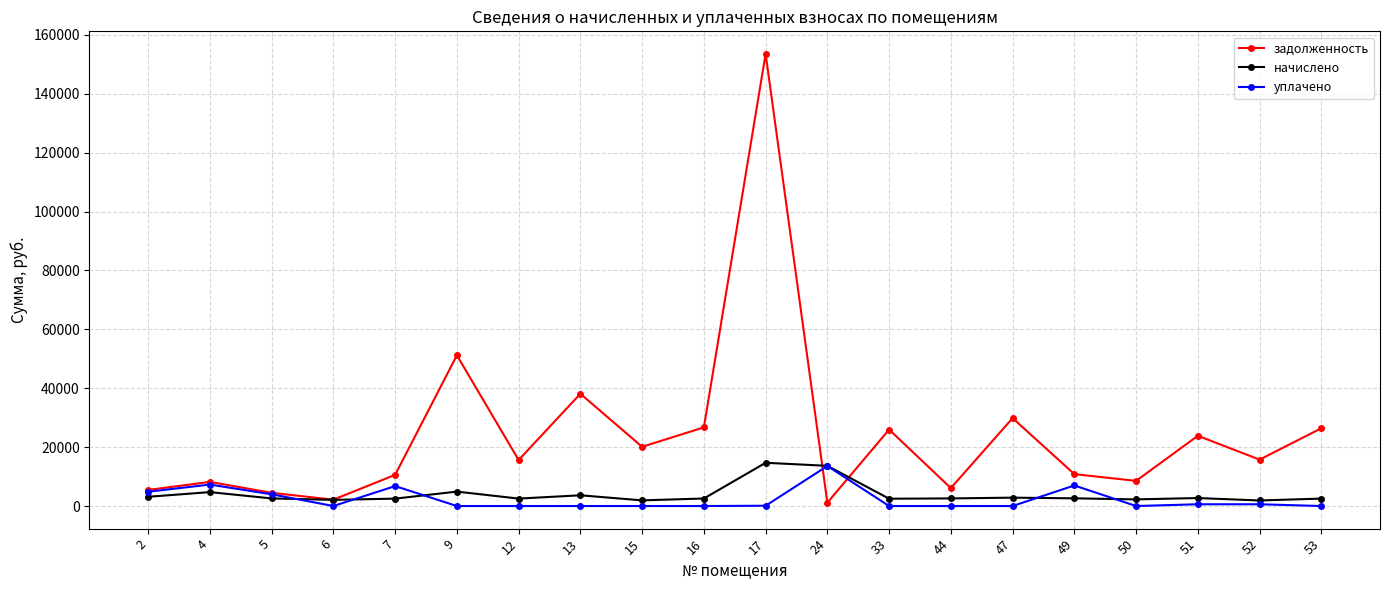

Count the number of categories in the chart.

20